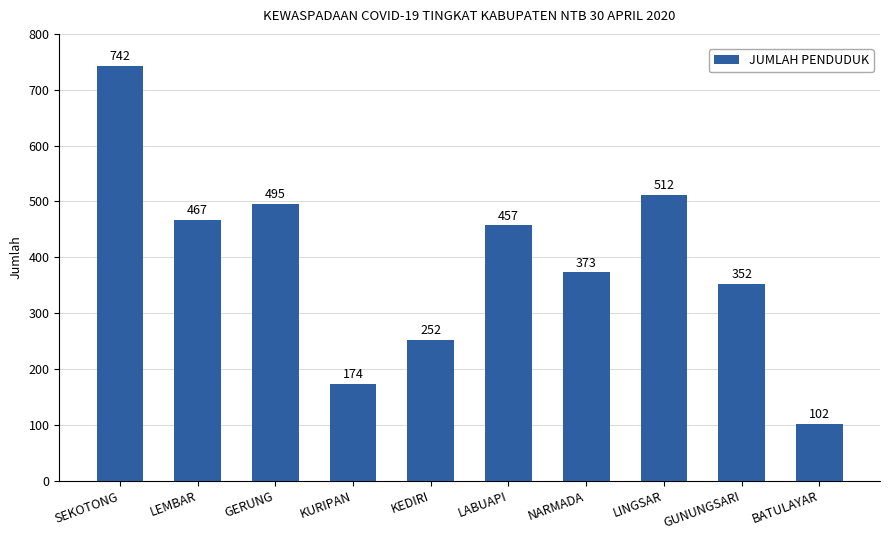

The chart shows a value of 340 at GERUNG. True or false?

False